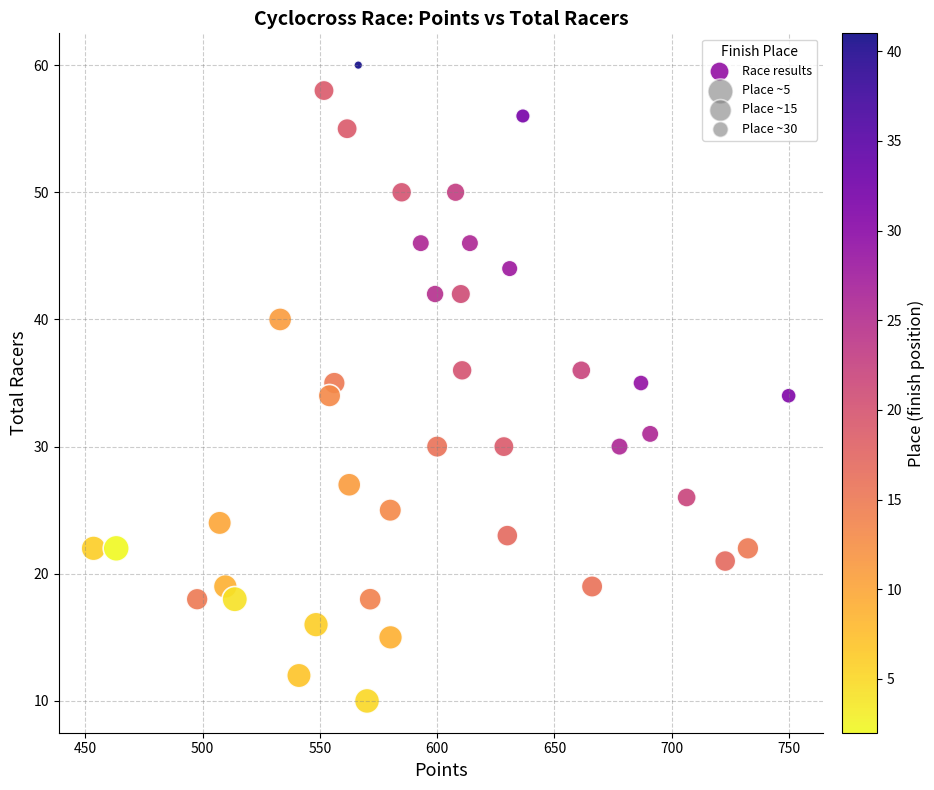

What is the range of Y values (max minus min)?

50